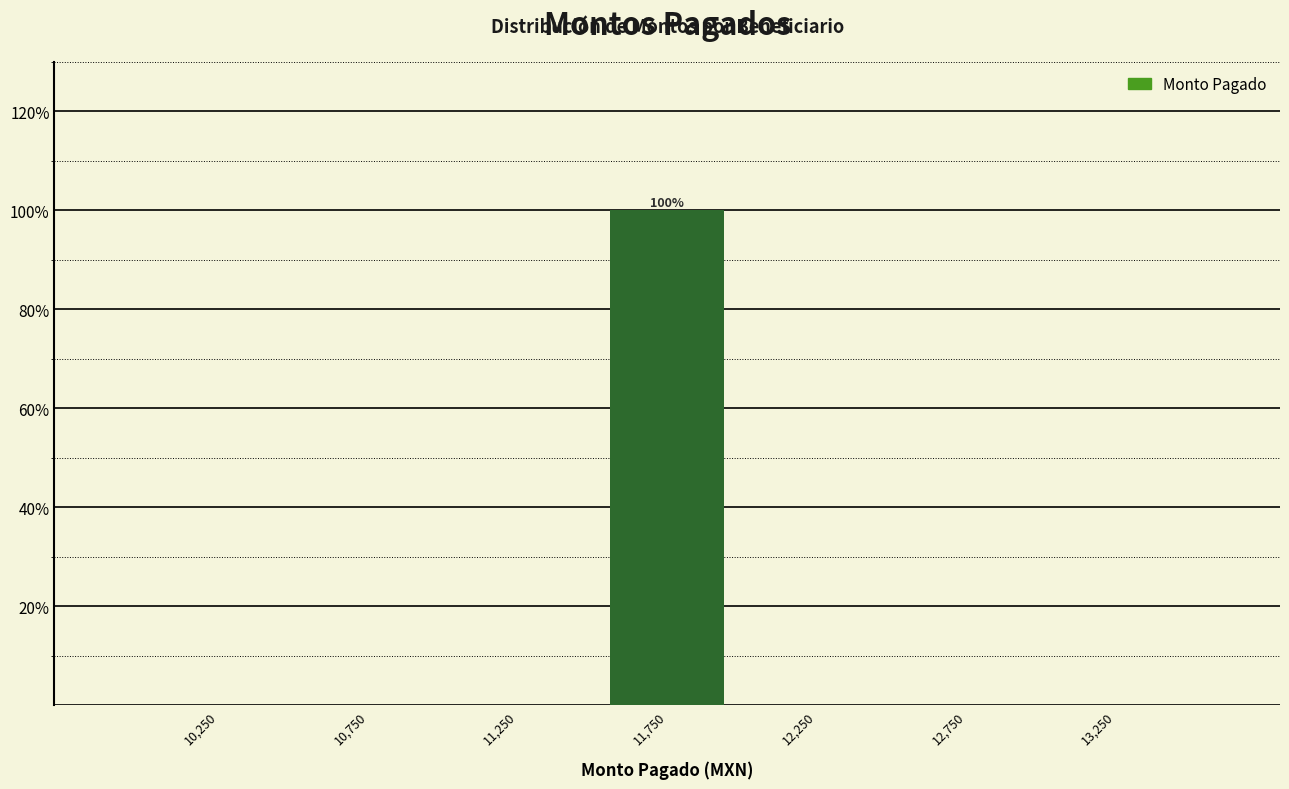

Over which range of the x-axis is the bar tallest?

11500 to 12000